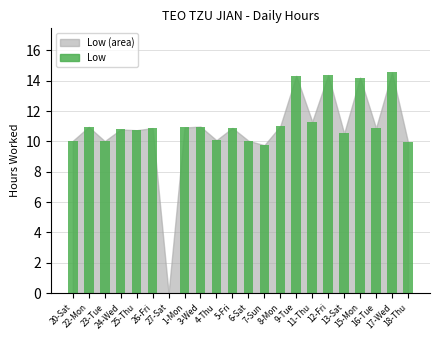

Are the bars horizontal?

No